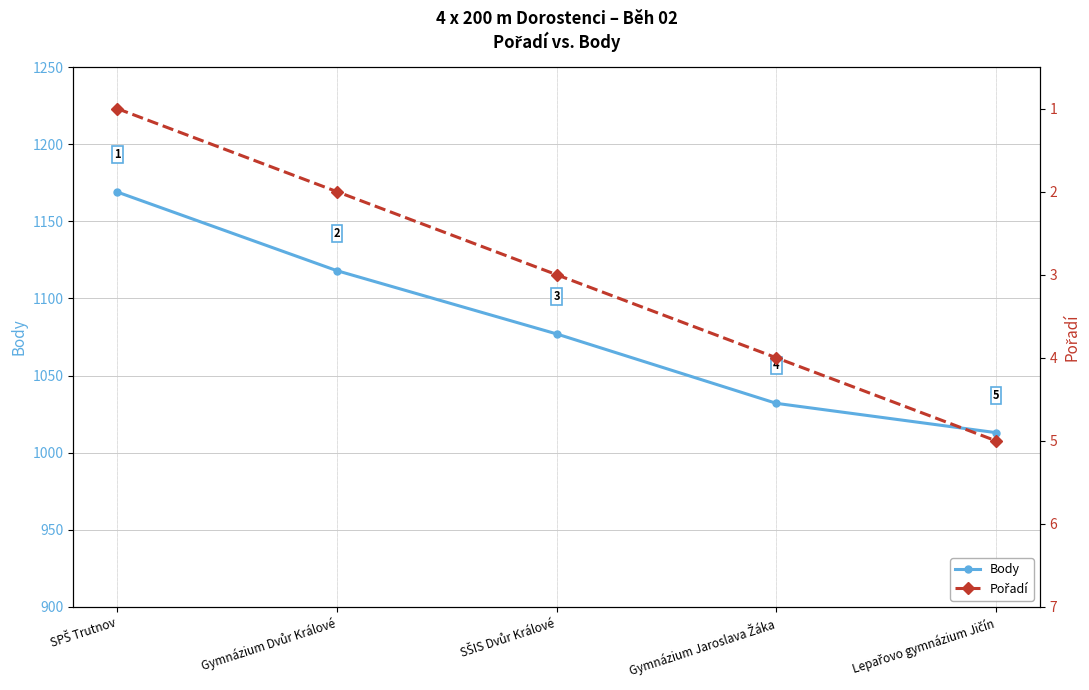

Does the chart display data point markers on the line(s)?

Yes